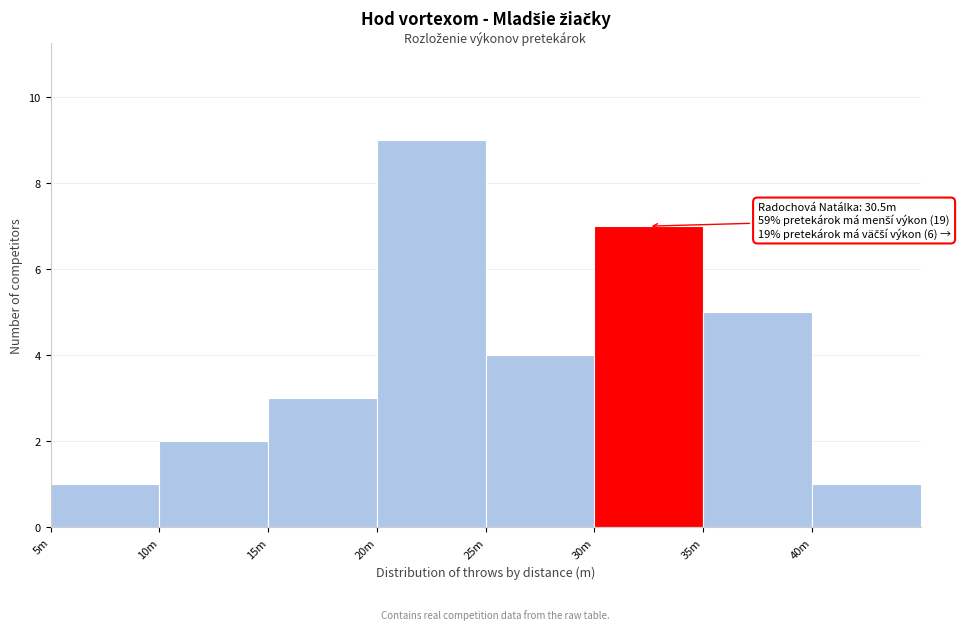

Reading right to left, list all the values displayed in this chart.

1	5	7	4	9	3	2	1